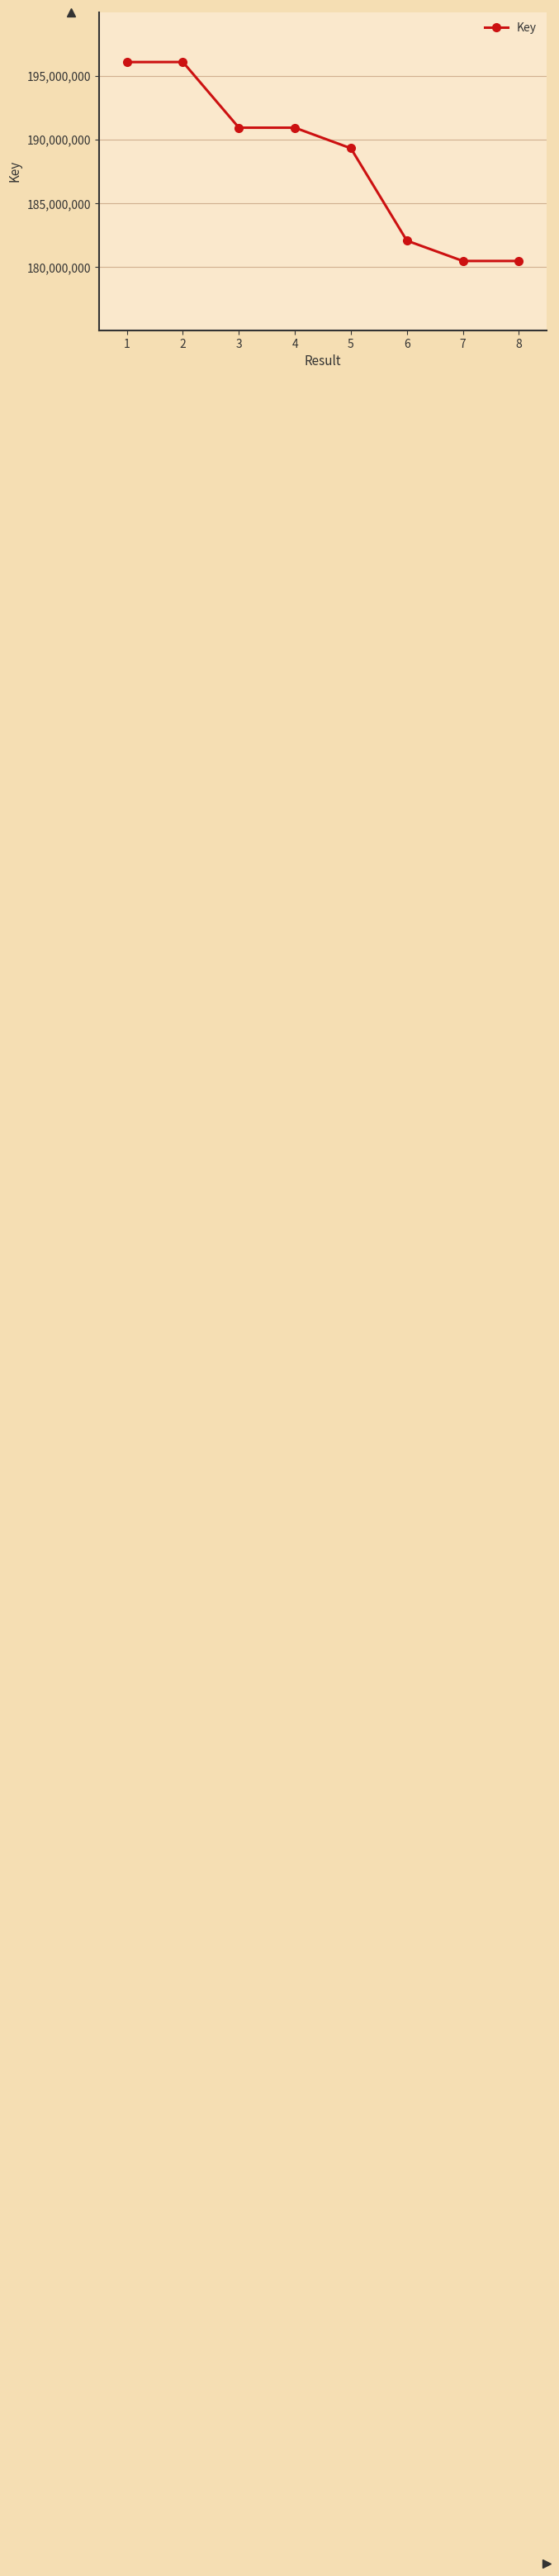

What is the greatest value displayed?

196068777